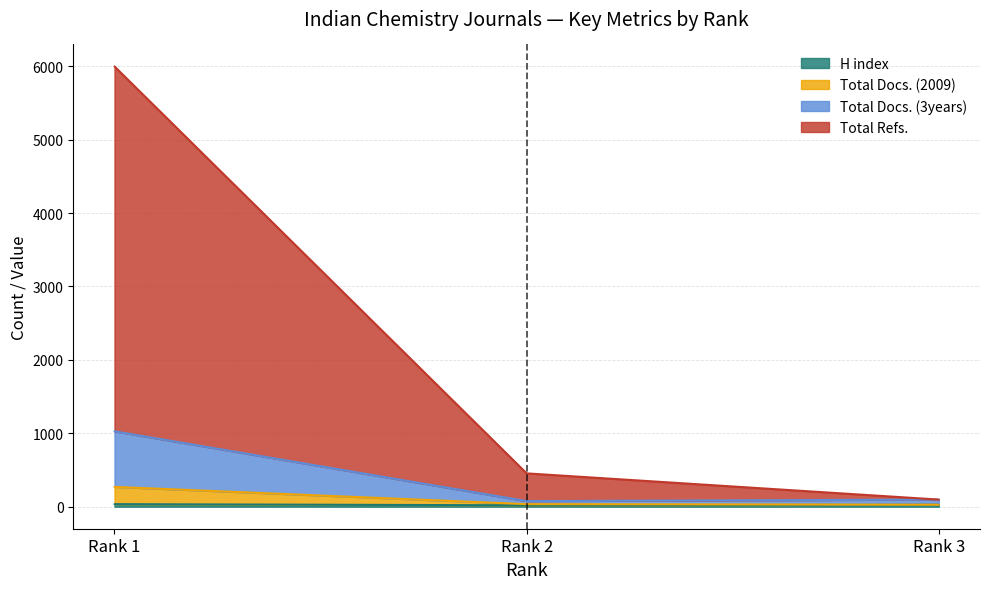

Does the chart display data point markers on the line(s)?

No